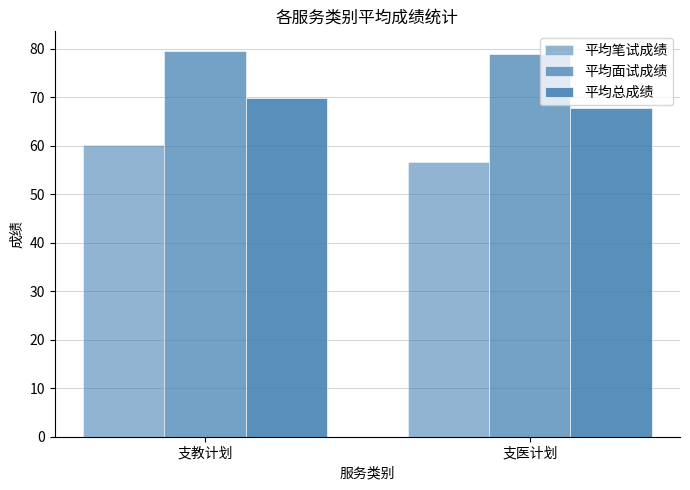

How many bars are there in each group?

3